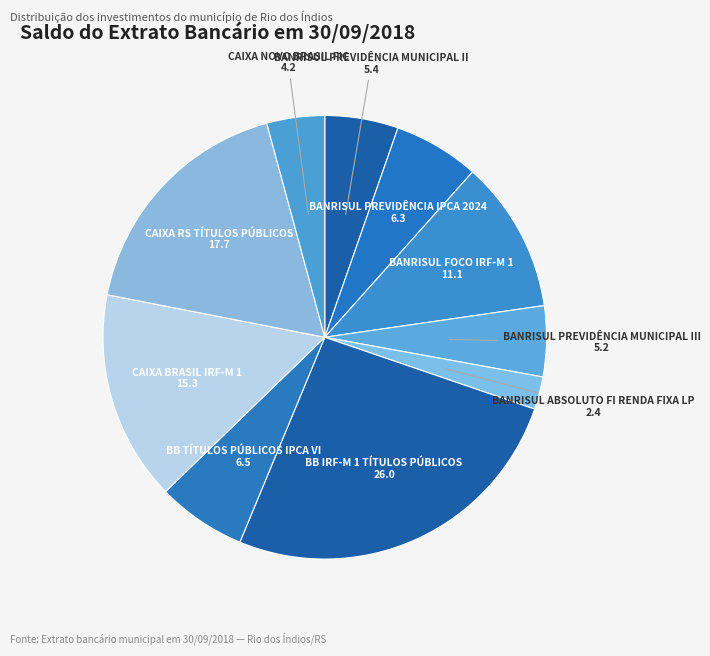

Do CAIXA NOVO BRASIL FIC and CAIXA RS TÍTULOS PÚBLICOS together represent more than half of the pie?

No